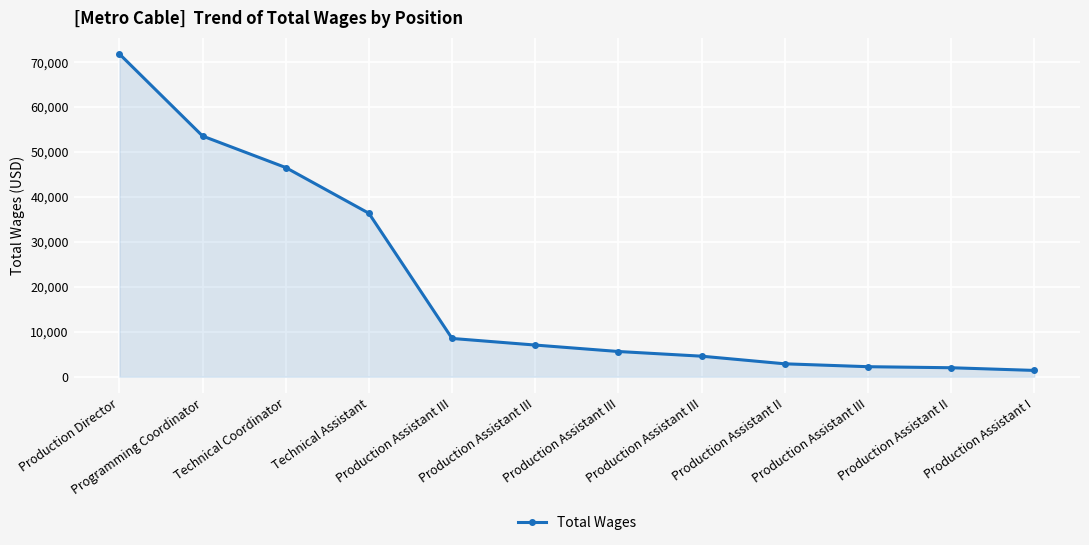

How many lines are shown in the chart?

1